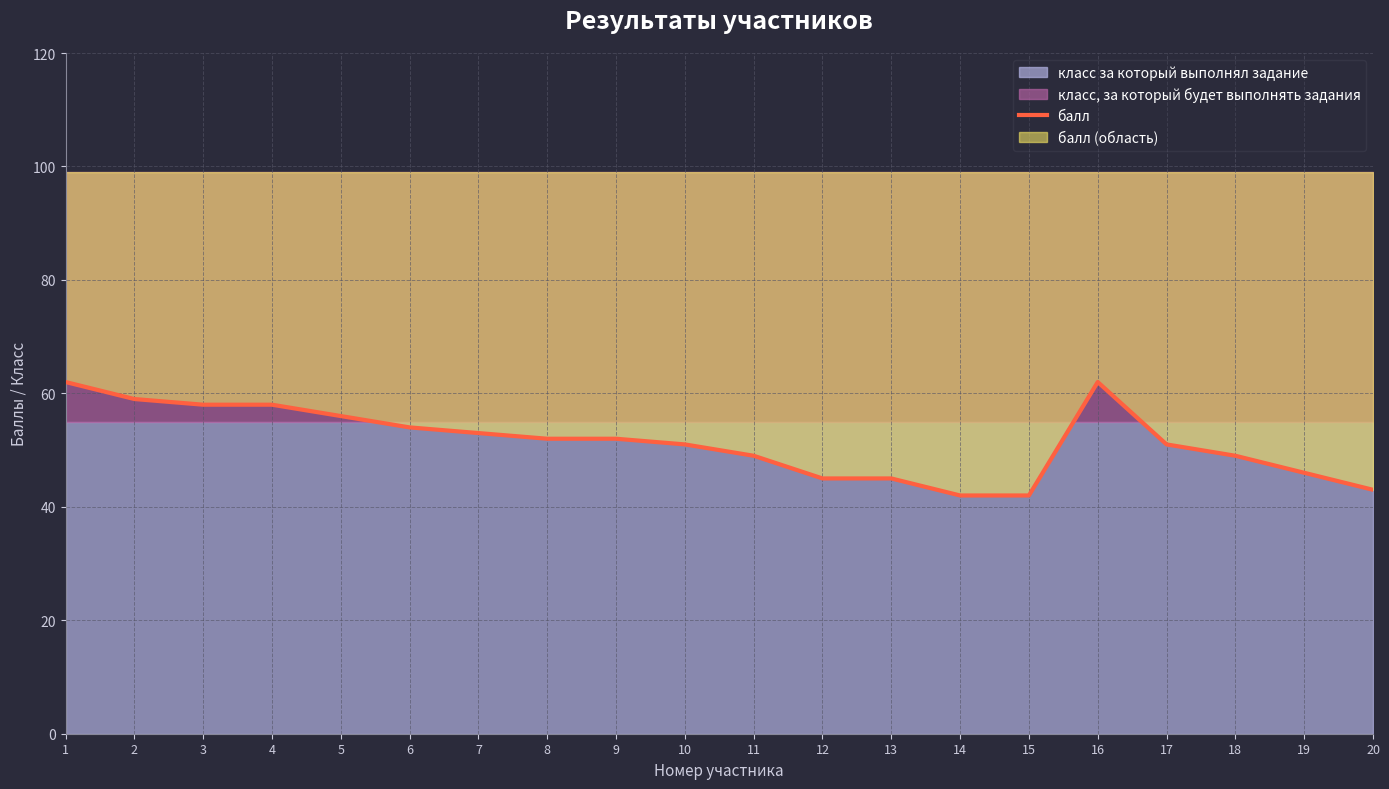

Rank the categories by value from highest to lowest.

1, 16, 2, 3, 4, 5, 6, 7, 8, 9, 10, 17, 11, 18, 19, 12, 13, 20, 14, 15